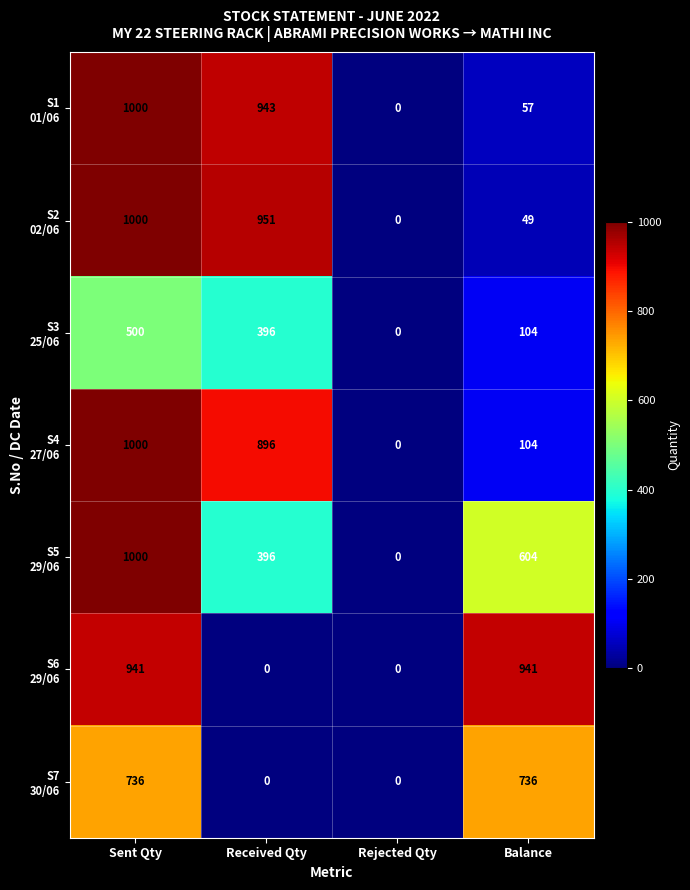

What is the spread (max minus min) of values at Received Qty?

951